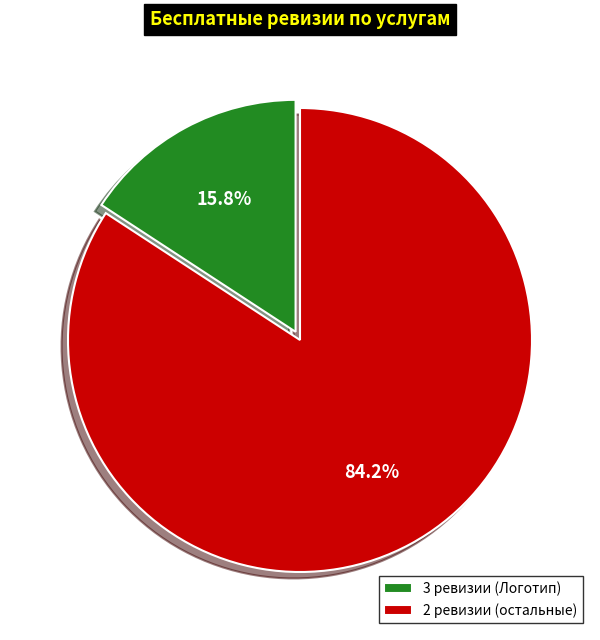

Which has a higher value, 2 ревизии (остальные) or 3 ревизии (Логотип)?

2 ревизии (остальные)